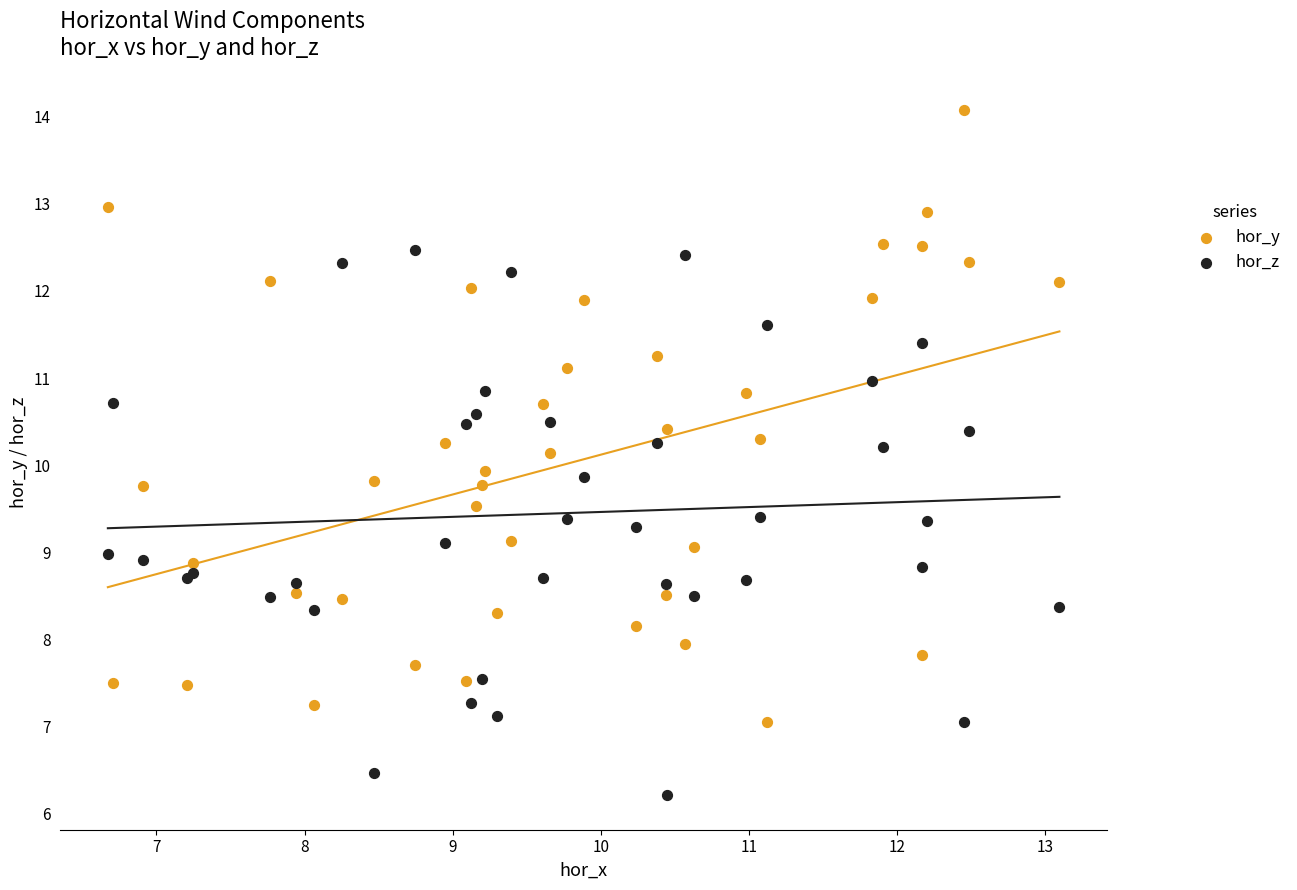

Which series contains the lowest Y value?

hor_z